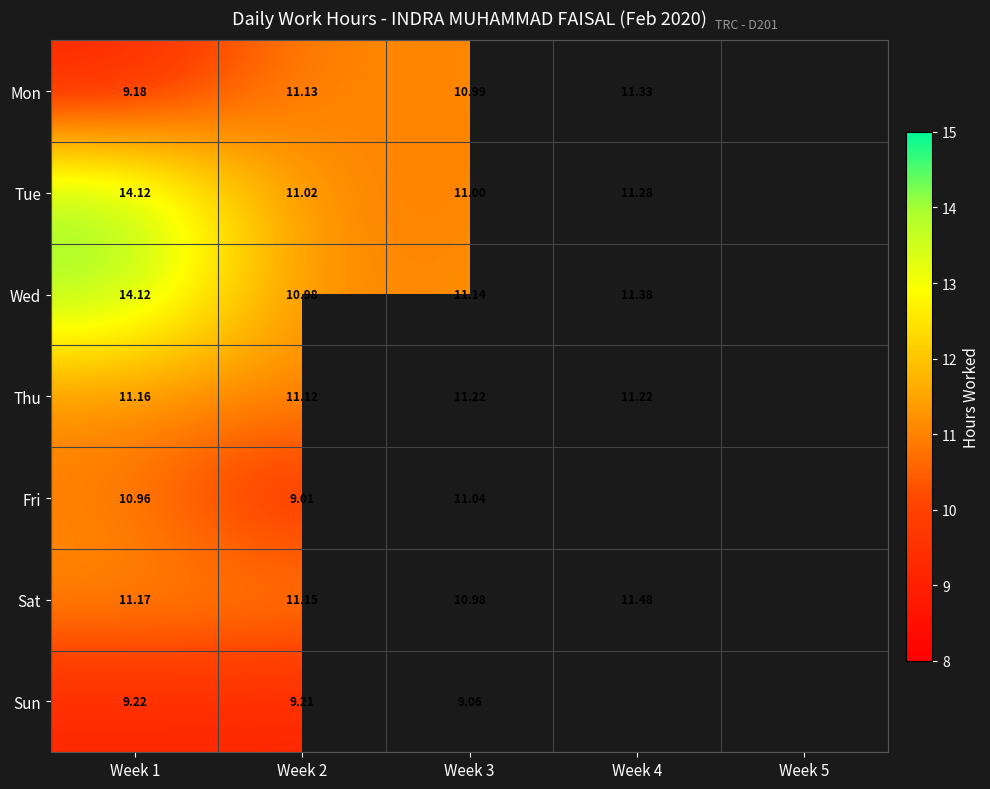

What is the difference between the maximum and minimum values in the Sat series?

0.5